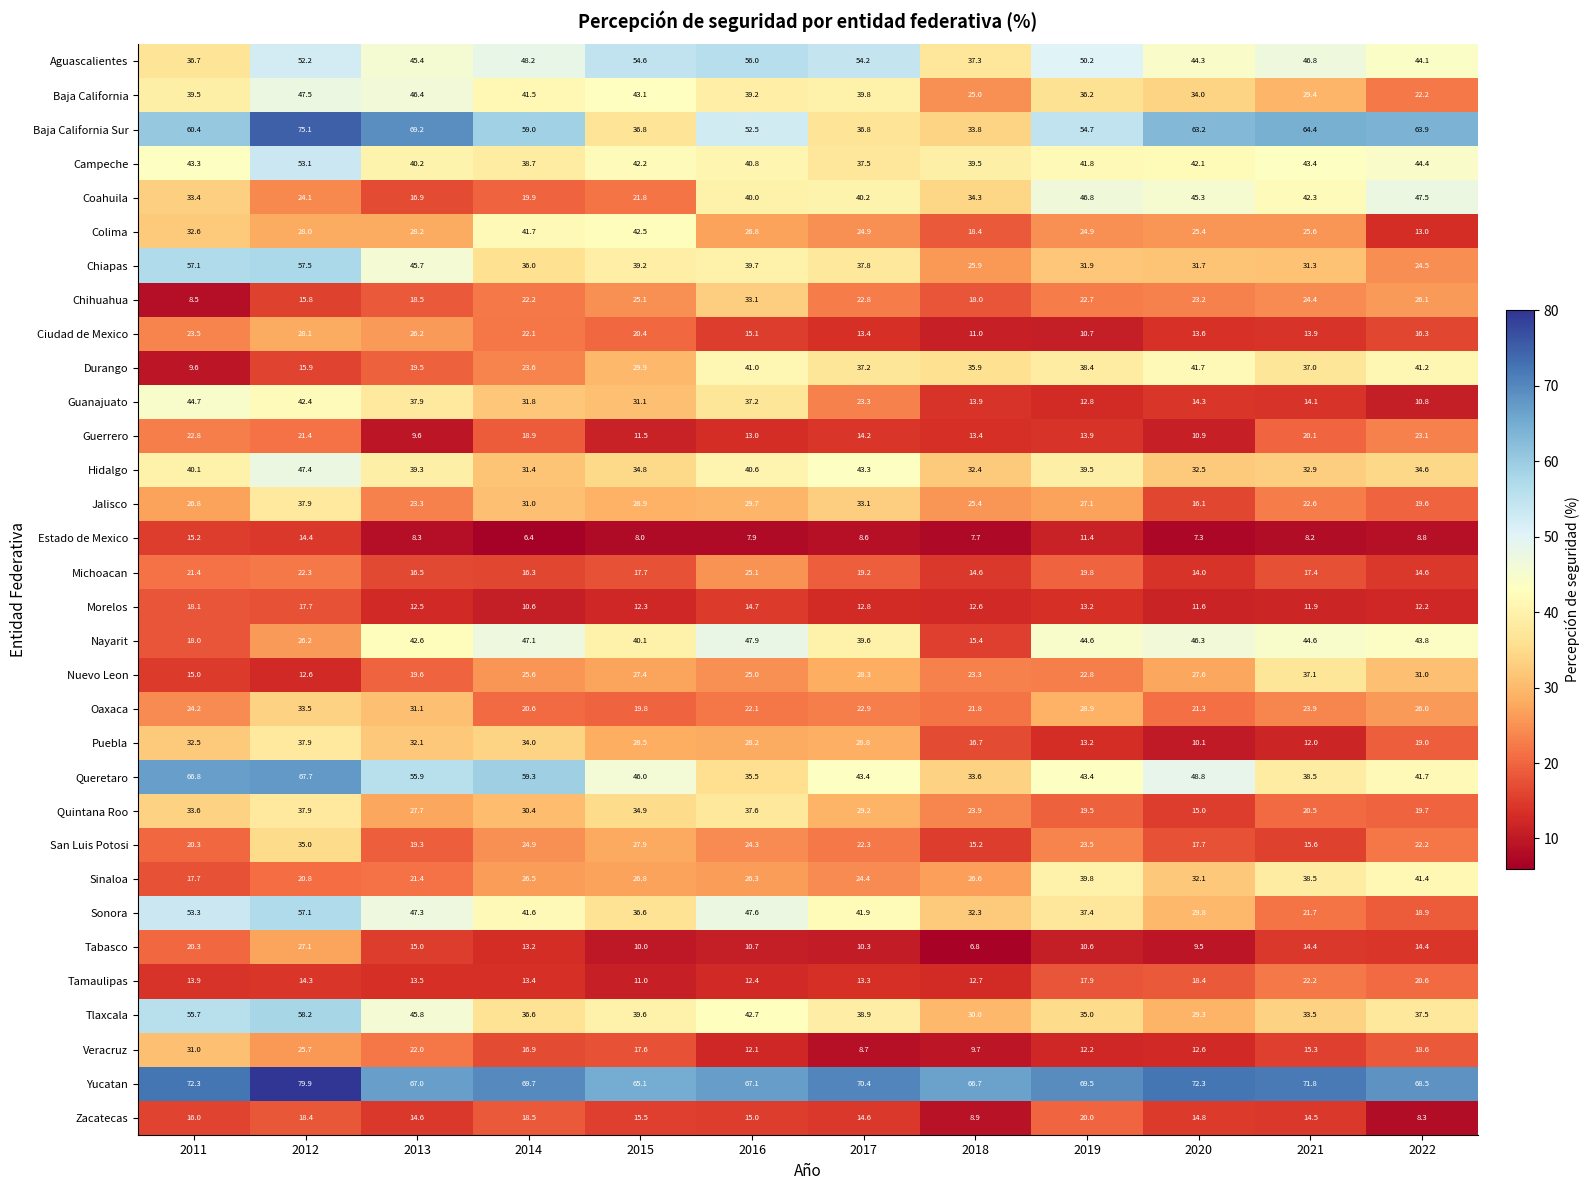

Which label corresponds to the largest value in the chart?

2012